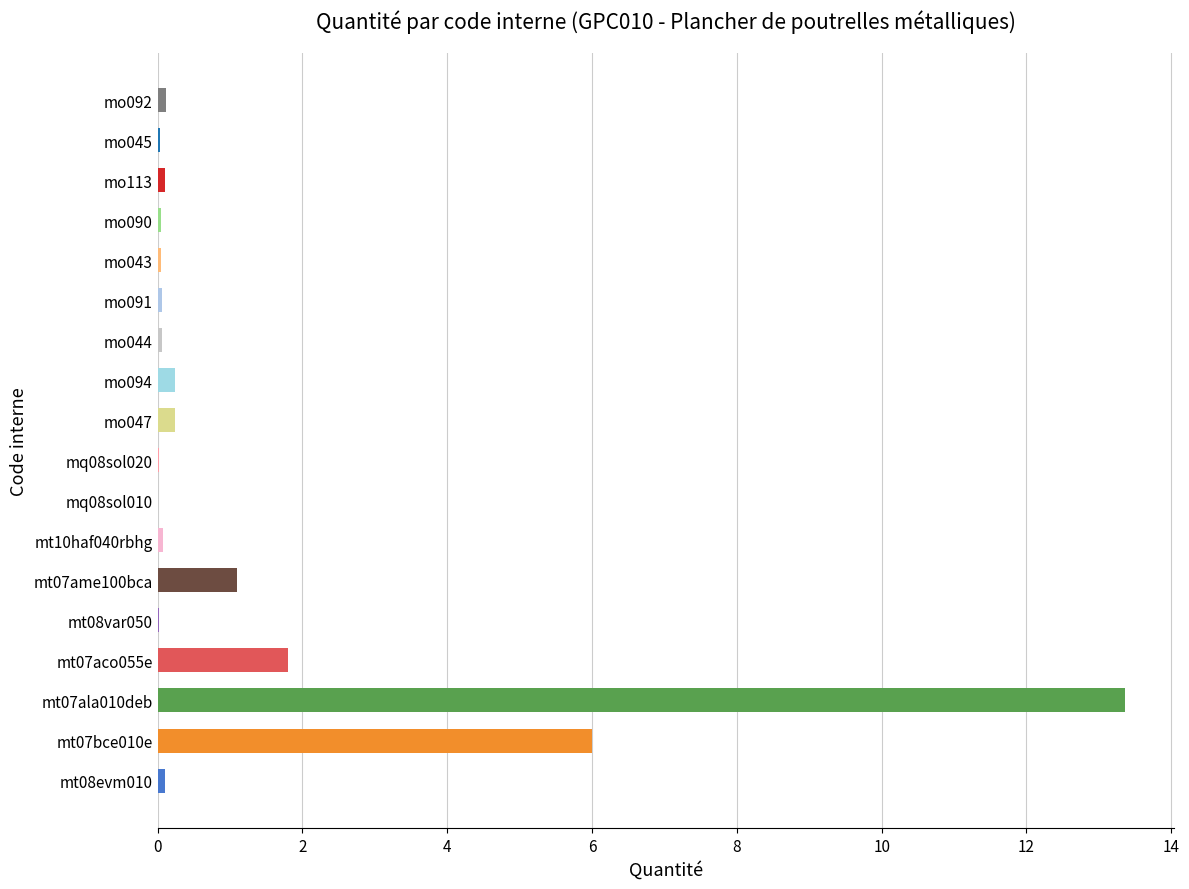

What is the sum of all values?

23.4